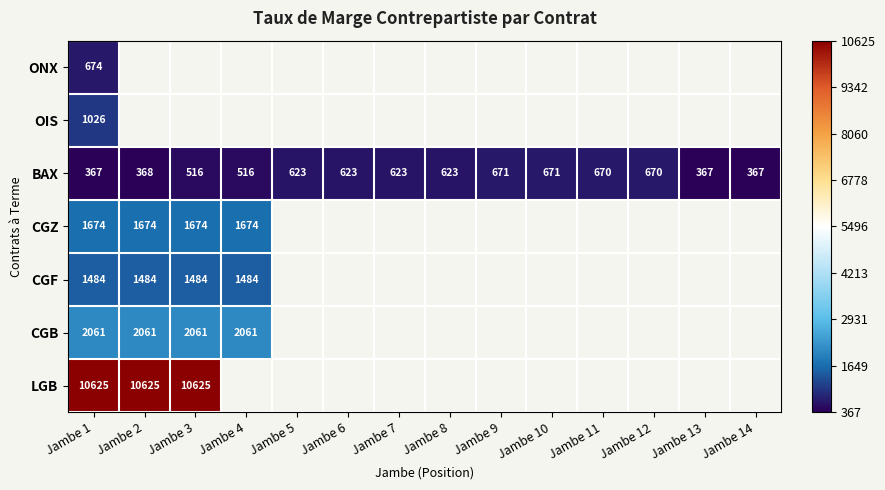

What value does the BAX series have at Jambe 14?

367